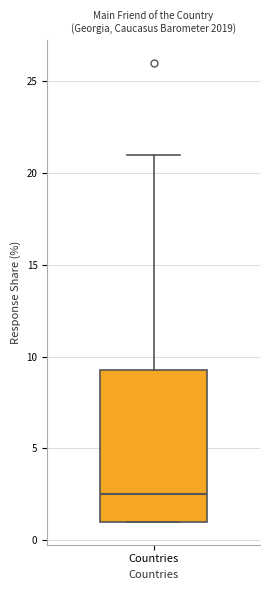

Transcribe this box plot: give where the median line is, the range the box spans, and where the two whiskers end, as read against the y-axis. The values are not printed on the chart, so give them approximately, as read against the axis.

median 2.5, box 1.0 to 9.5, whiskers 1.0 to 21.0